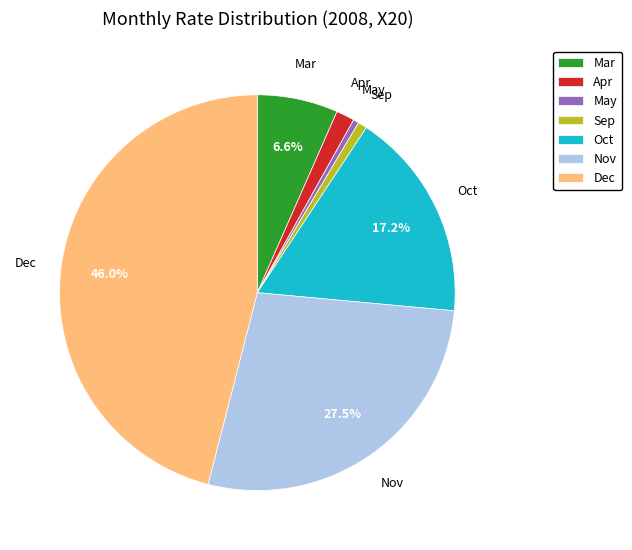

To the nearest percent, what is the combined percentage of May and Nov?

28%